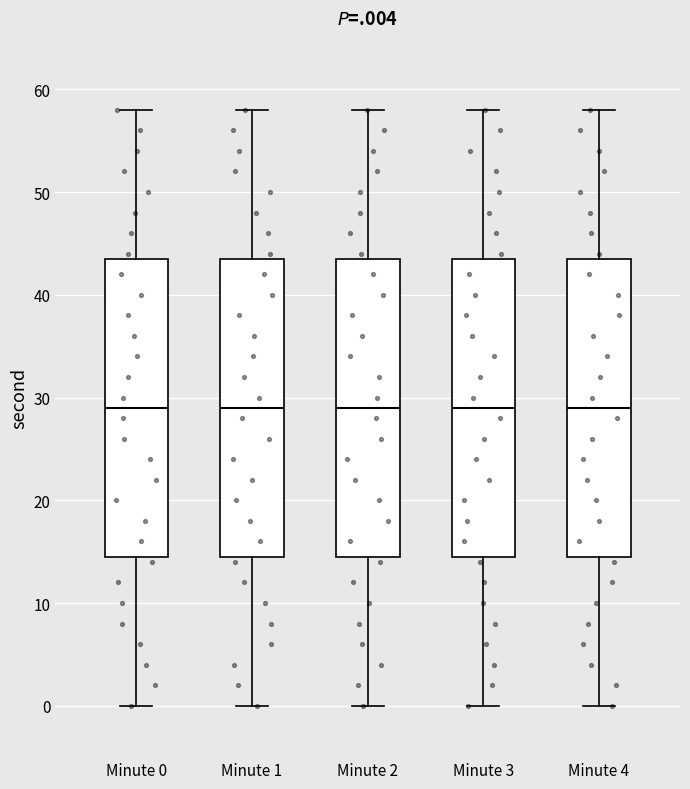

Reading left to right, read every box against the y-axis: the position of its median line, the range the box covers, and the ends of its whiskers. The values are not printed on the chart, so give them approximately, as read against the axis.

Minute 0: median 29, box 15 to 44, whiskers 0 to 58
Minute 1: median 29, box 15 to 44, whiskers 0 to 58
Minute 2: median 29, box 15 to 44, whiskers 0 to 58
Minute 3: median 29, box 15 to 44, whiskers 0 to 58
Minute 4: median 29, box 15 to 44, whiskers 0 to 58